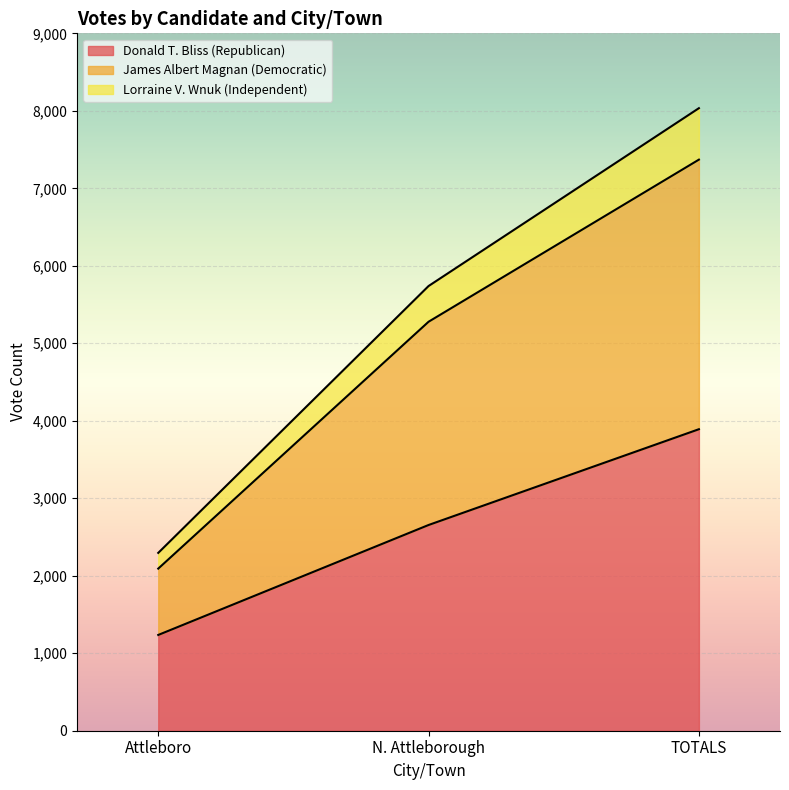

True or false: Donald T. Bliss (Republican) has a value of 1125 at N. Attleborough.

False